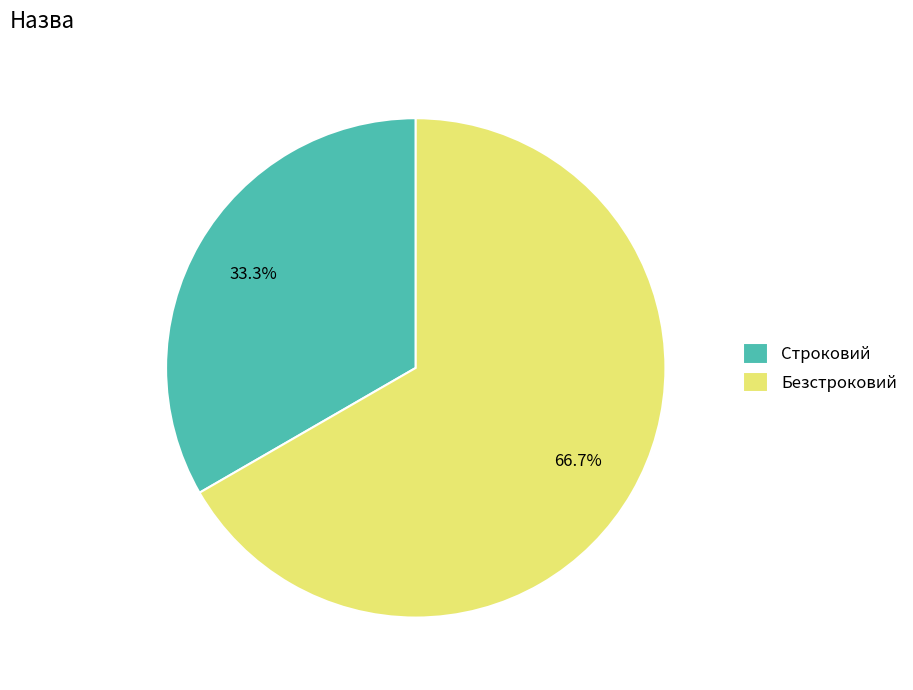

Which category accounts for the majority?

Безстроковий